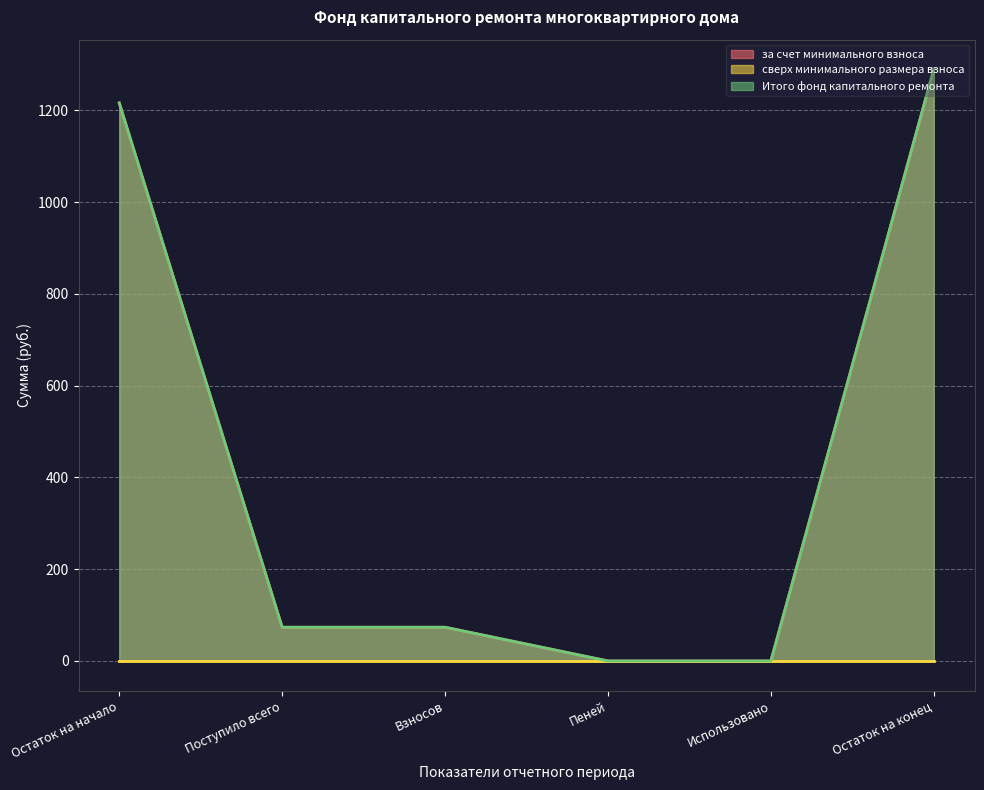

How many lines are shown in the chart?

3